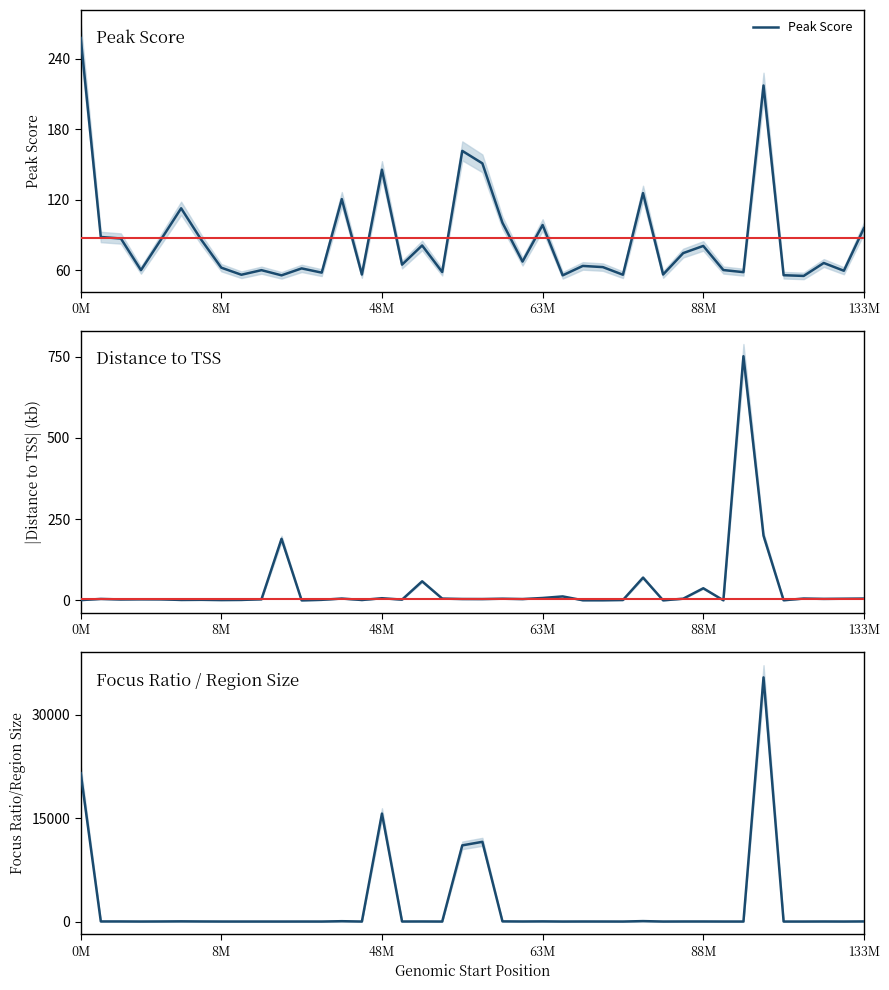

Does the chart have visible grid lines?

No